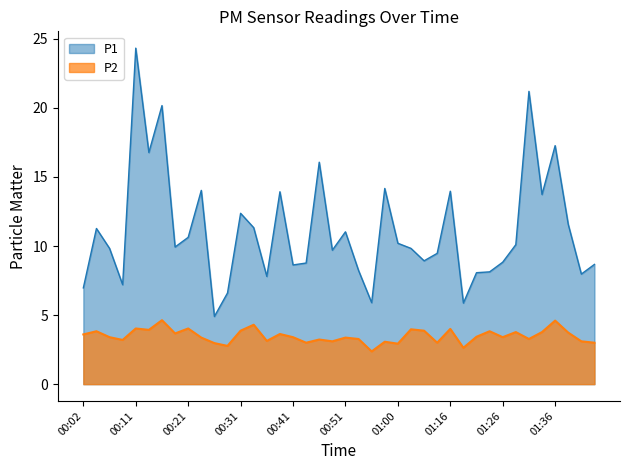

Is it true that P2 equals 4.0 at 00:11?

True